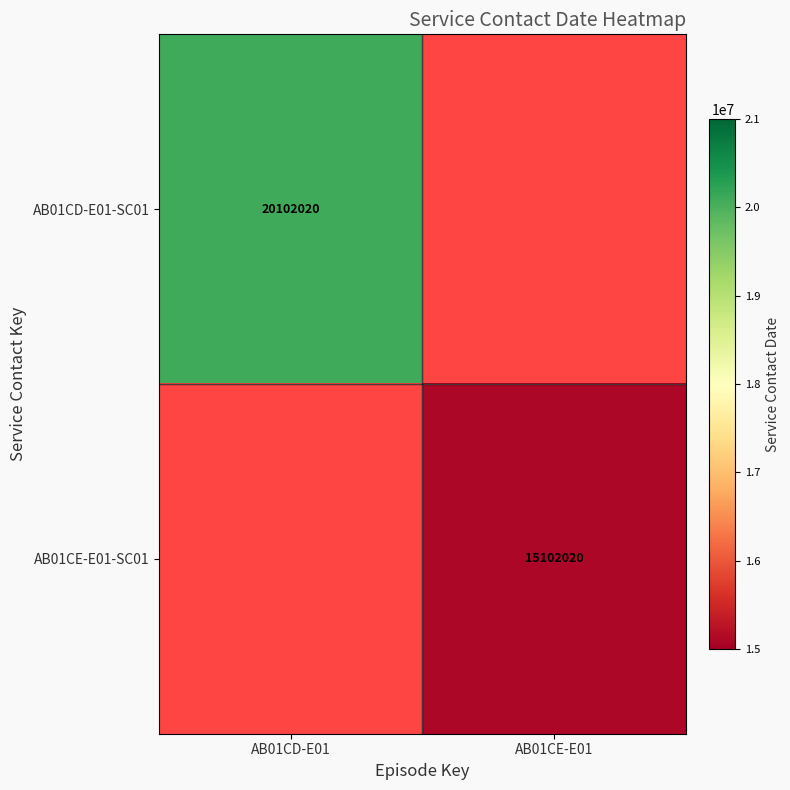

Is it true that AB01CE-E01-SC01 equals 19898217 at AB01CE-E01?

False